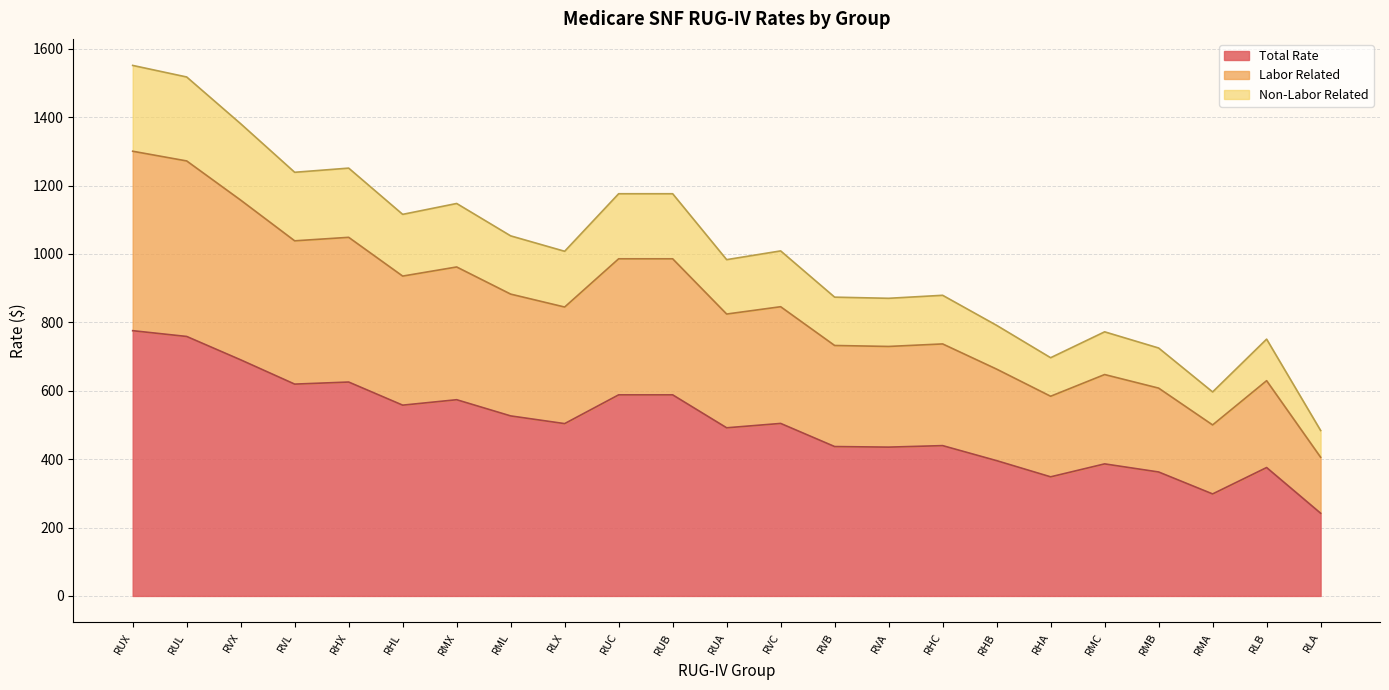

What is the label of the 2nd point from the left?

RUL